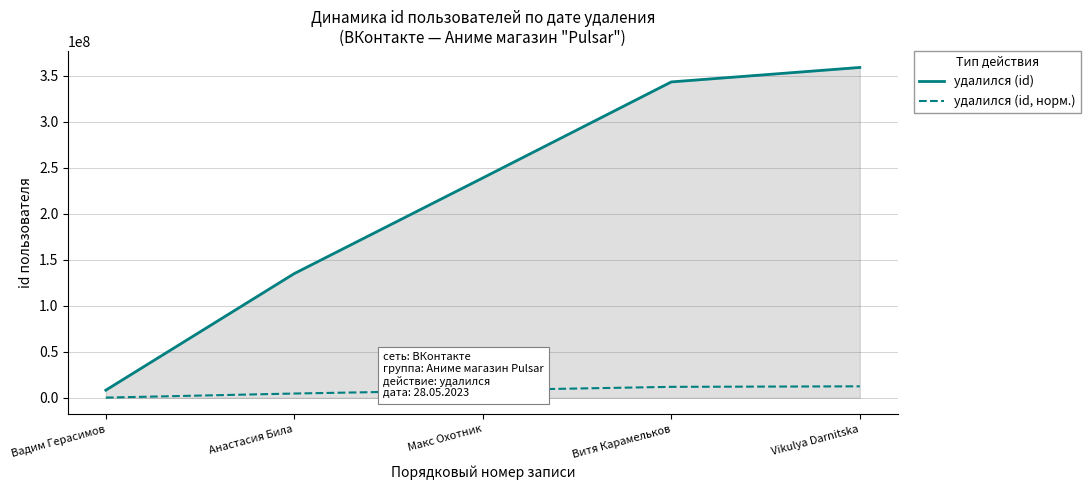

What are all the series names shown in the legend?

удалился (id), удалился (id, норм.)